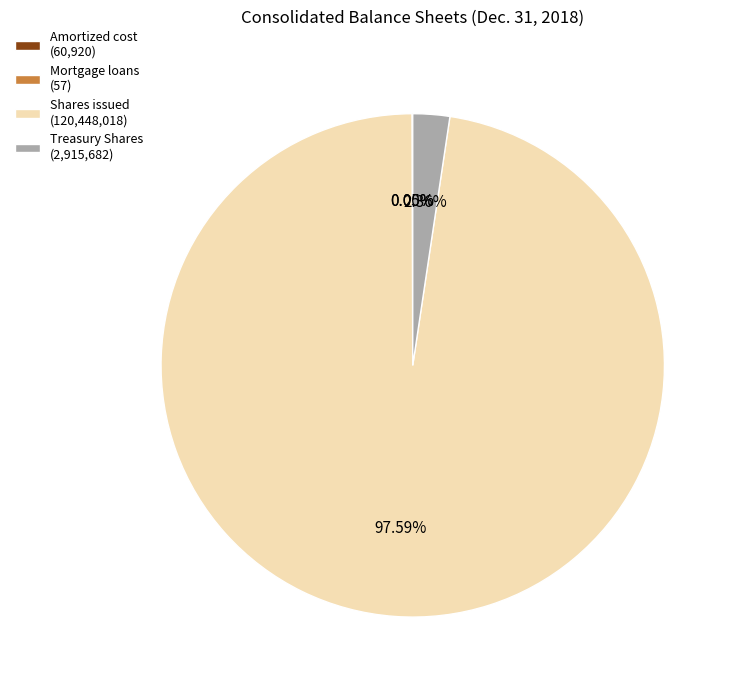

What is the majority slice?

Shares issued (120,448,018)